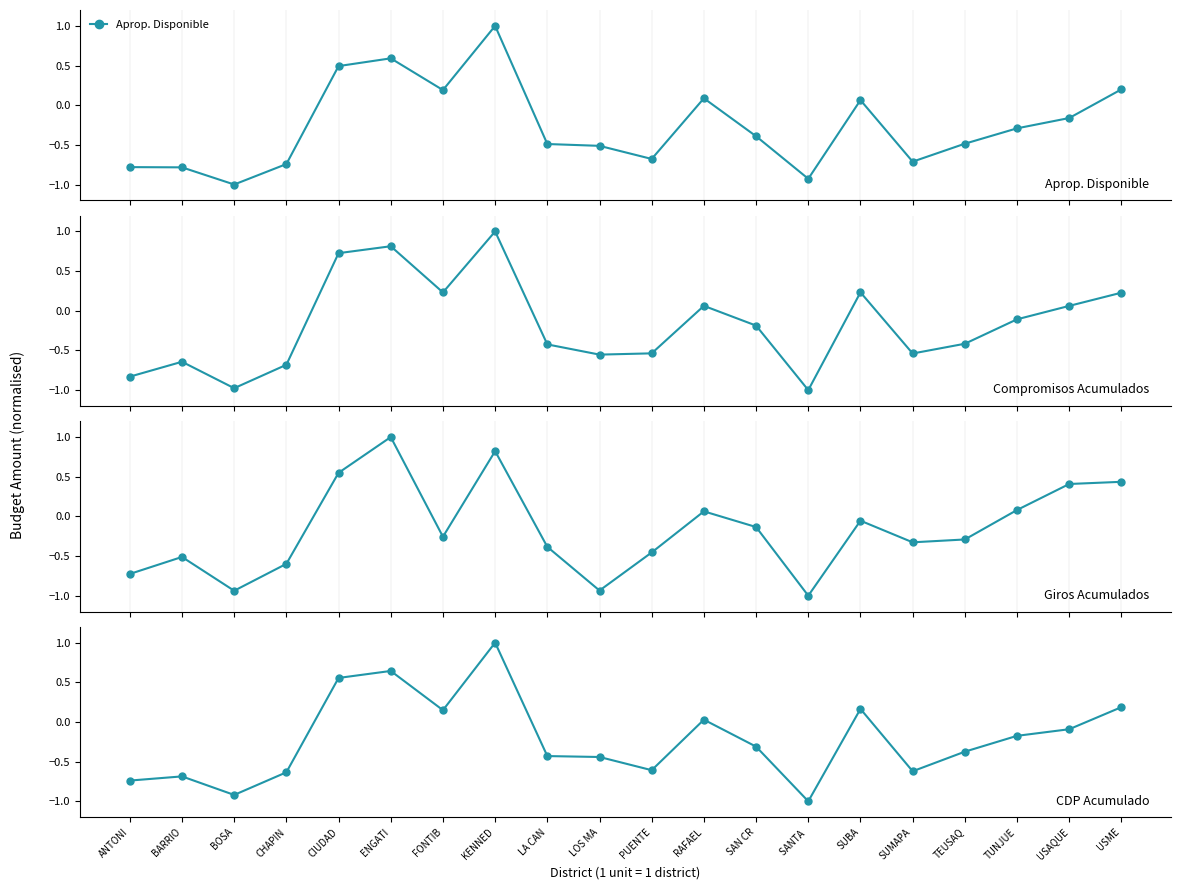

Which category has the highest value across all series?

KENNED